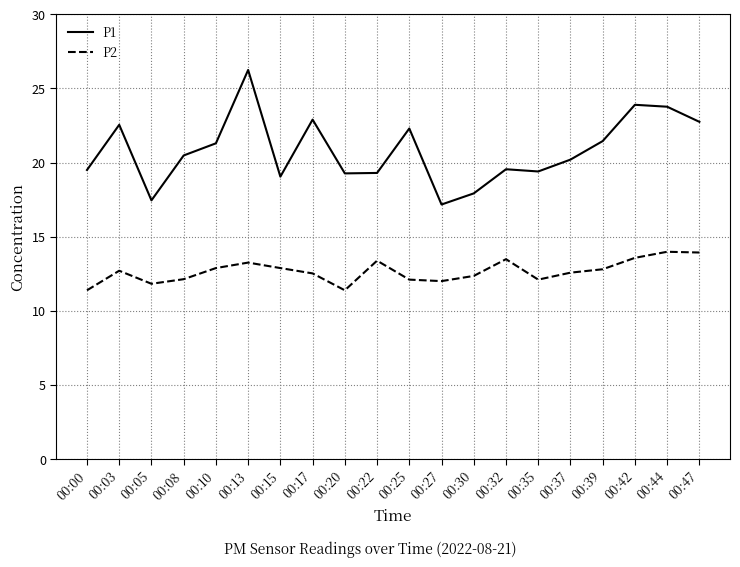

At which category is the sum across all series the highest?

00:13